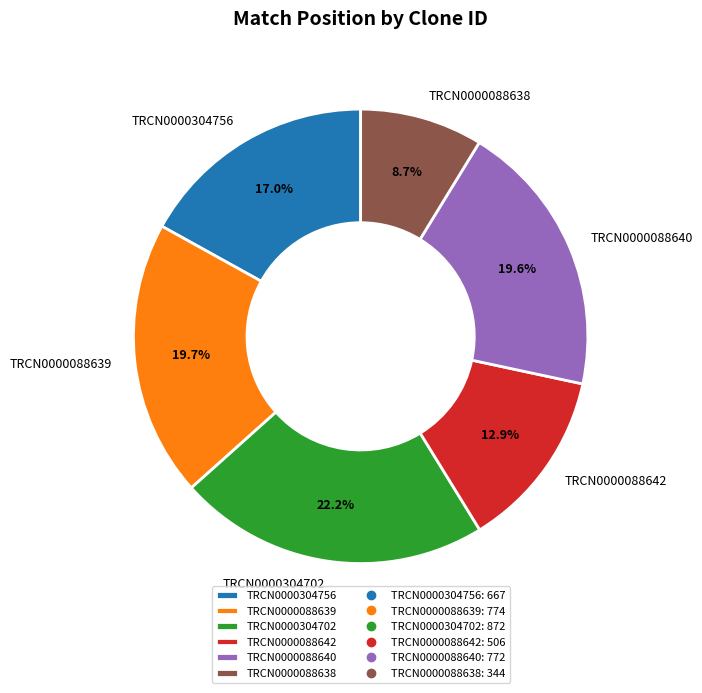

To the nearest percent, what is the combined percentage of TRCN0000304756 and TRCN0000088639?

37%